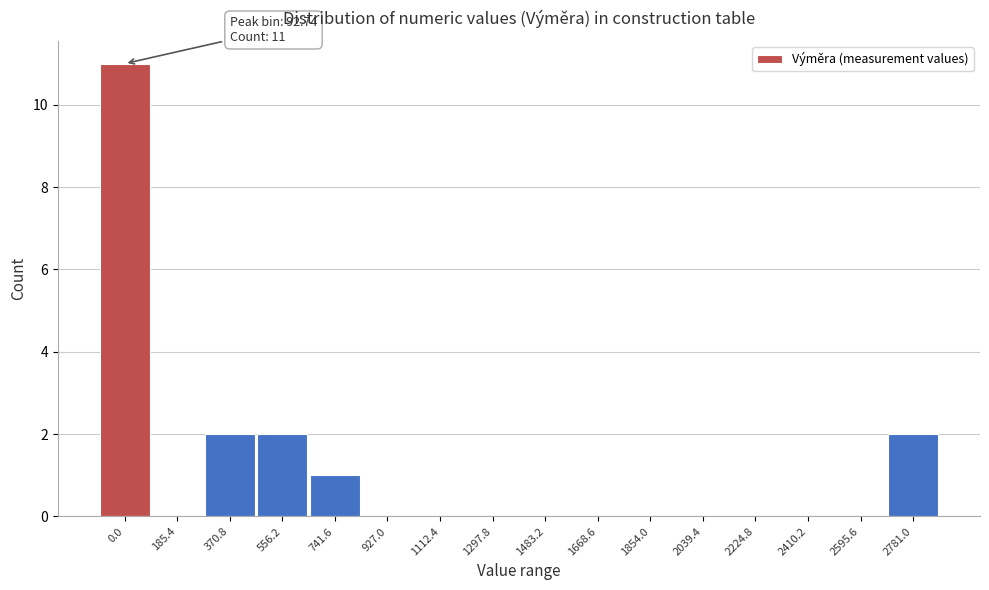

Reading left to right, what are all the values shown in this chart?

0.0=11	185.4=0	370.8=2	556.2=2	741.6=1	927.0=0	1112.4=0	1297.8=0	1483.2=0	1668.6=0	1854.0=0	2039.4=0	2224.8=0	2410.2=0	2595.6=0	2781.0=2